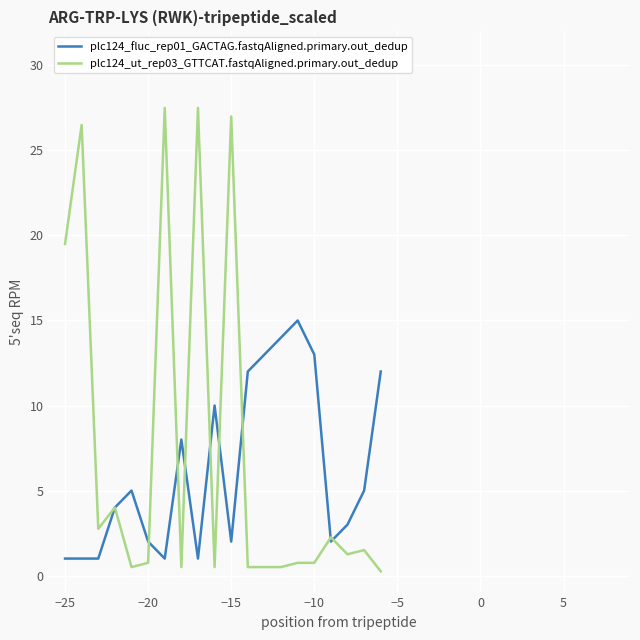

What is the maximum value shown in the chart?

27.5